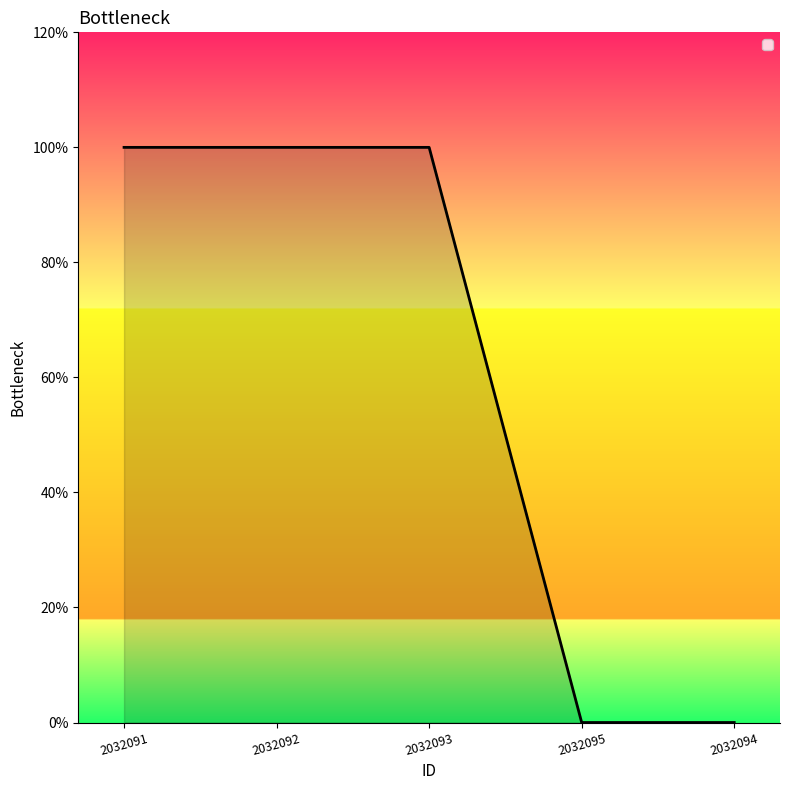

Rank the categories by value from highest to lowest.

2032091, 2032092, 2032093, 2032095, 2032094